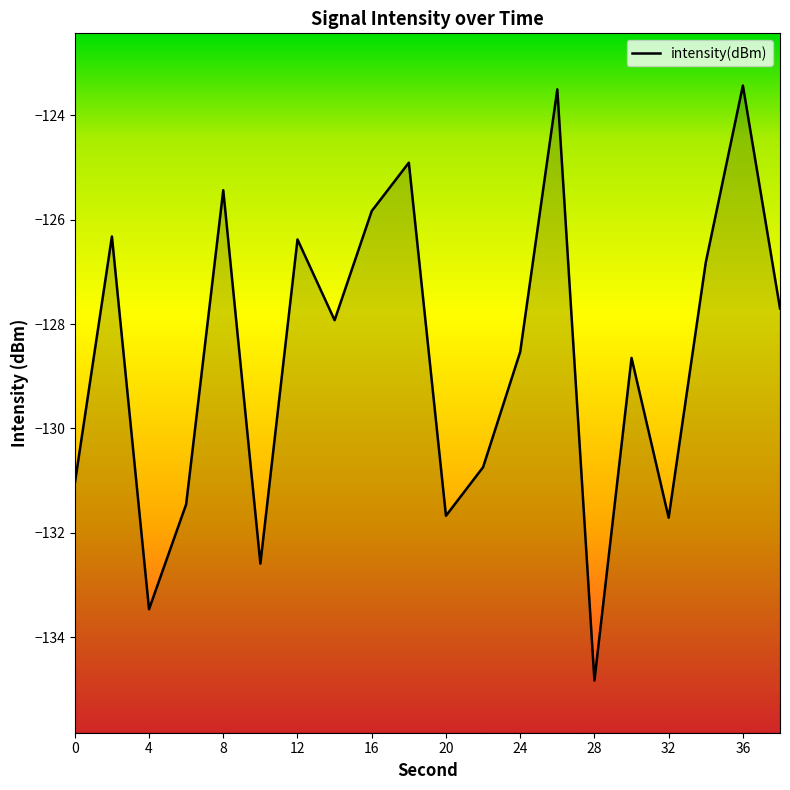

How many lines are shown in the chart?

1